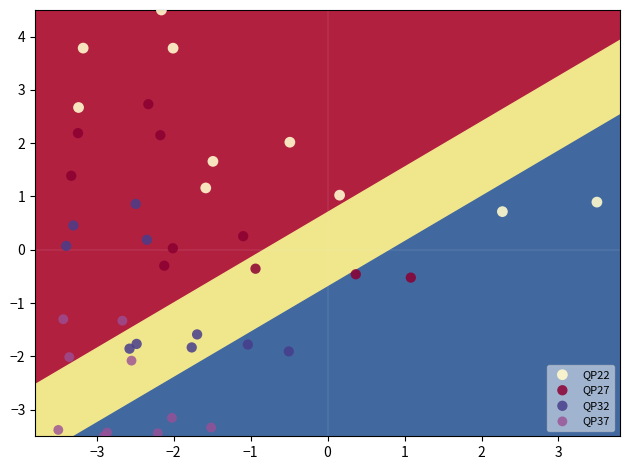

Which series contains the highest Y value?

QP22